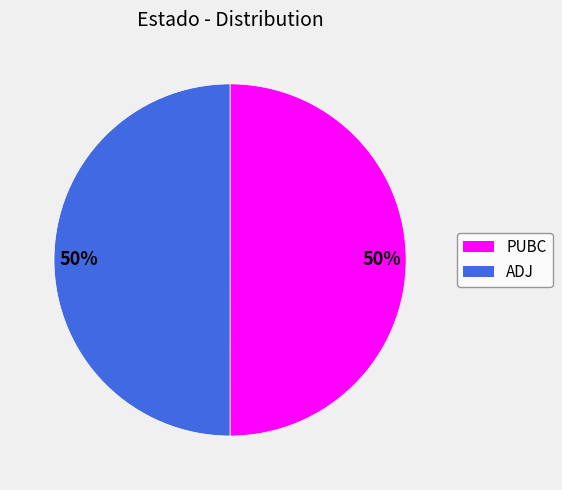

To the nearest percent, what is the average slice percentage?

50%